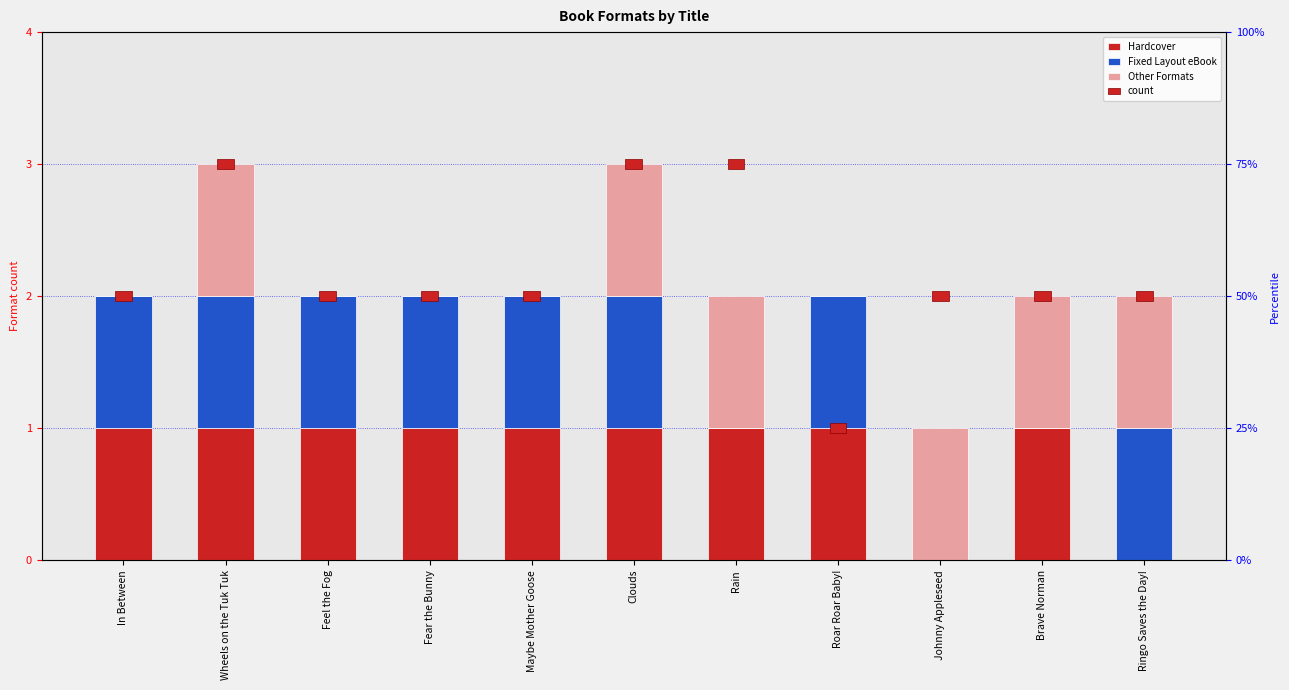

How many bars are there in each group?

4